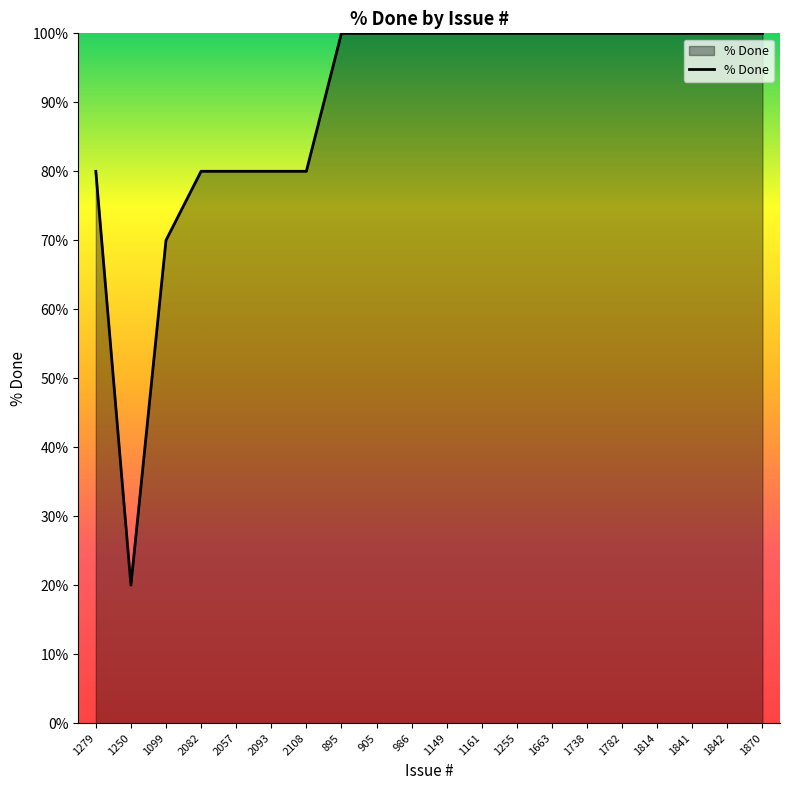

Where is the first local minimum?

1250